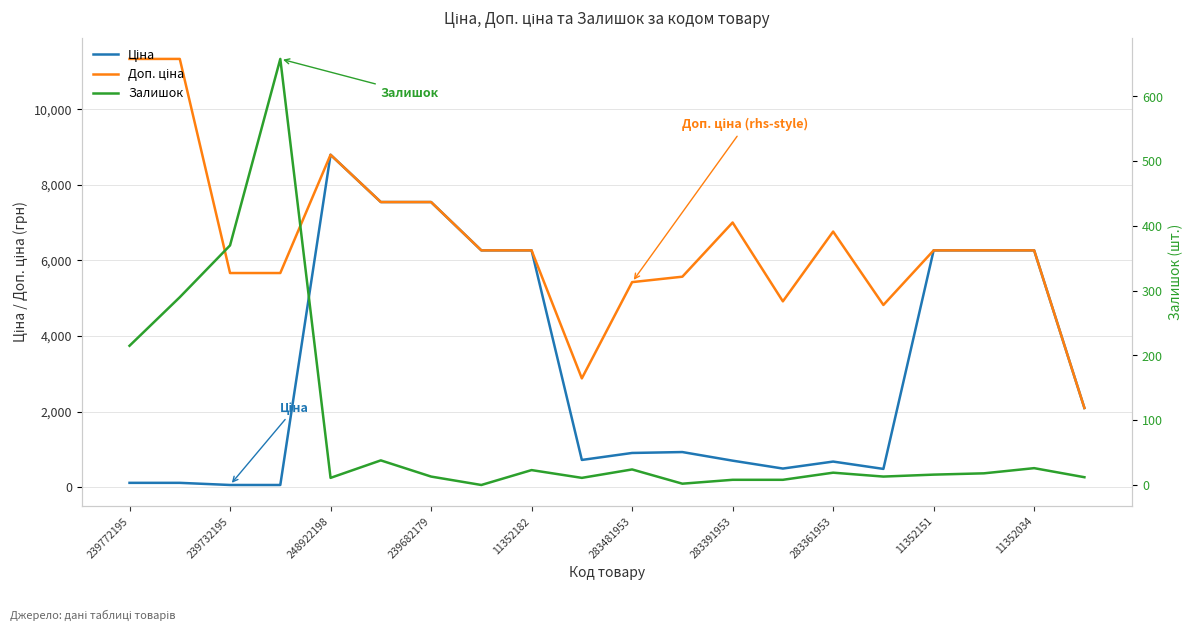

List the series in order of their overall mean, lowest first.

Залишок, Ціна, Доп. ціна